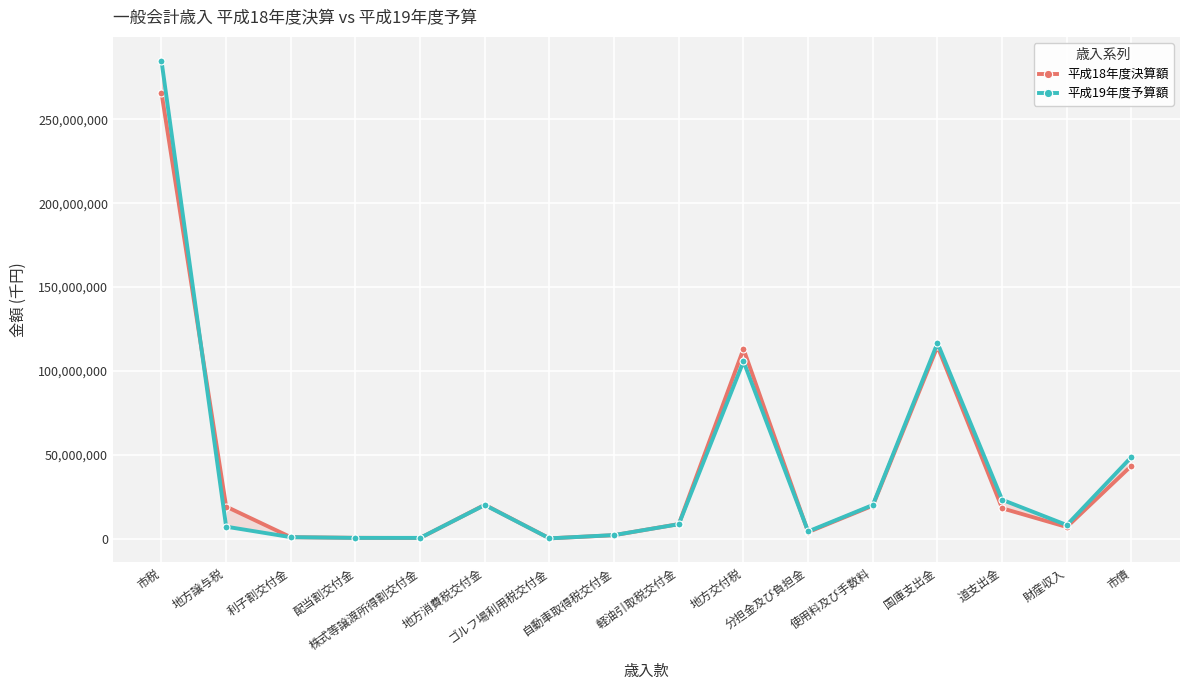

Which category has the lowest value across all series?

ゴルフ場利用税交付金